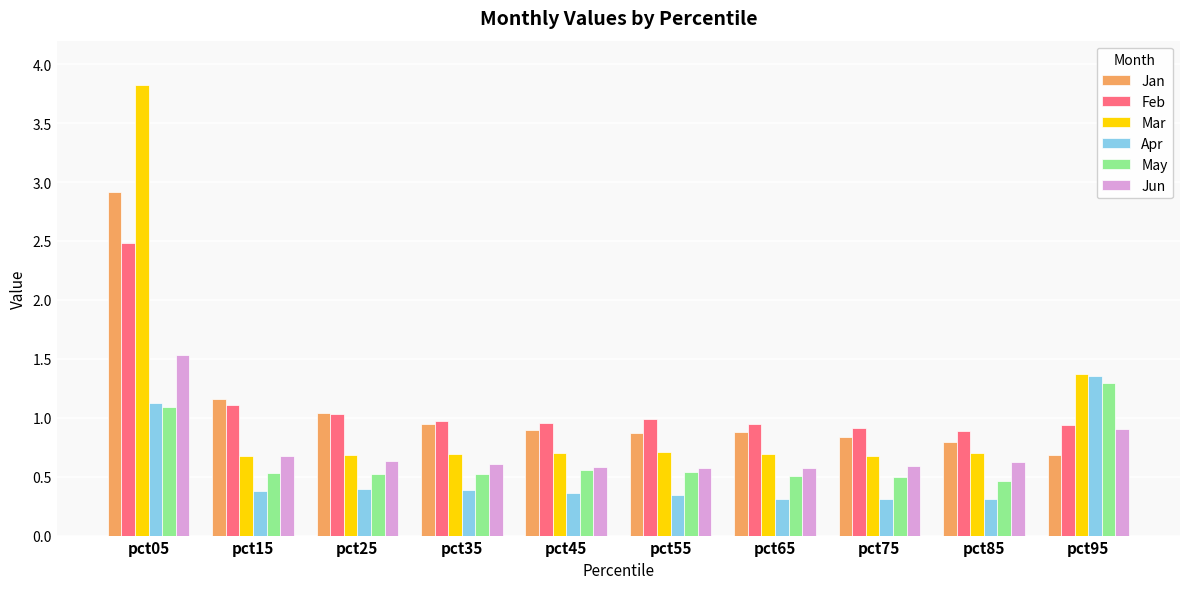

Which series has the widest spread of values?

Mar